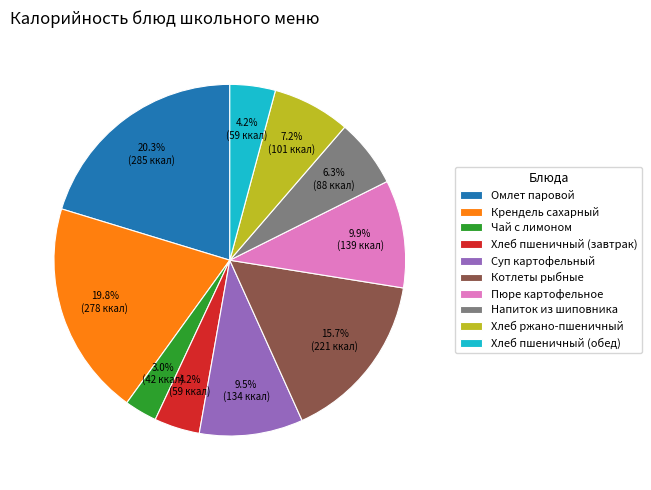

What percentage do Хлеб пшеничный (завтрак) and Омлет паровой together represent?

24.5%